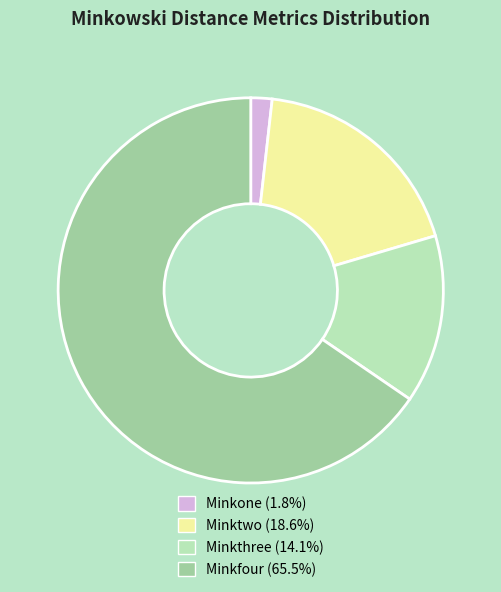

Which slice represents more than half of the pie?

Minkfour